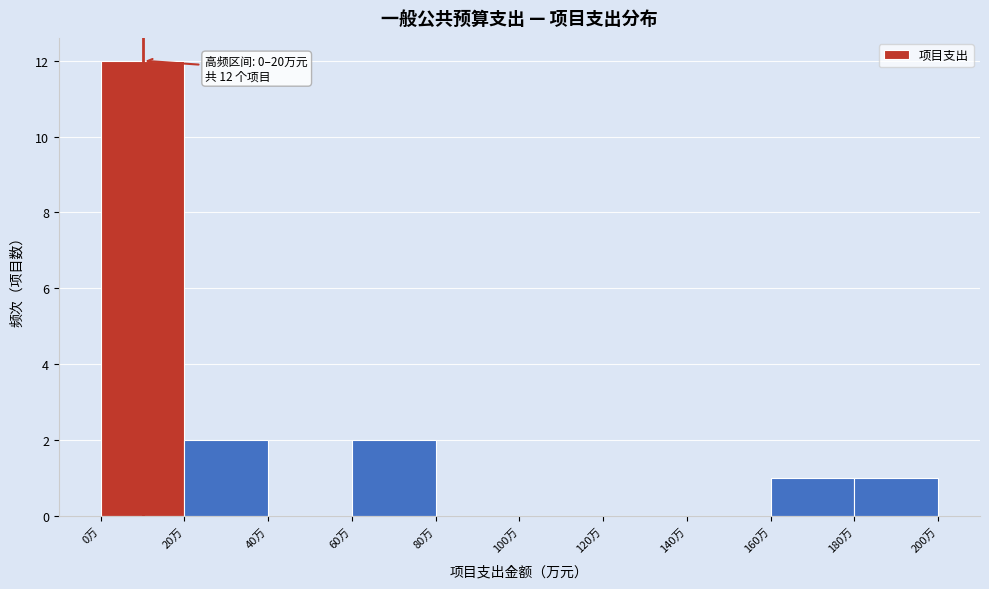

Over which range of the x-axis is the bar tallest?

0 to 20